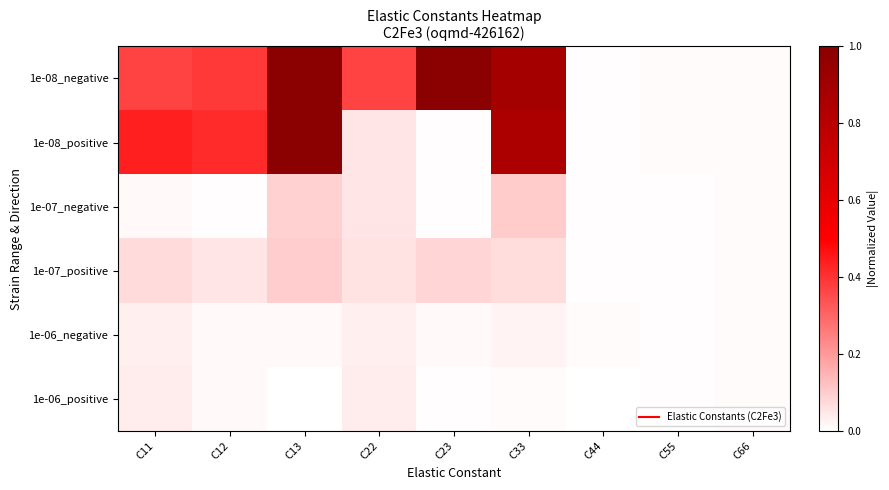

What is the spread (max minus min) of values at C22?

0.3